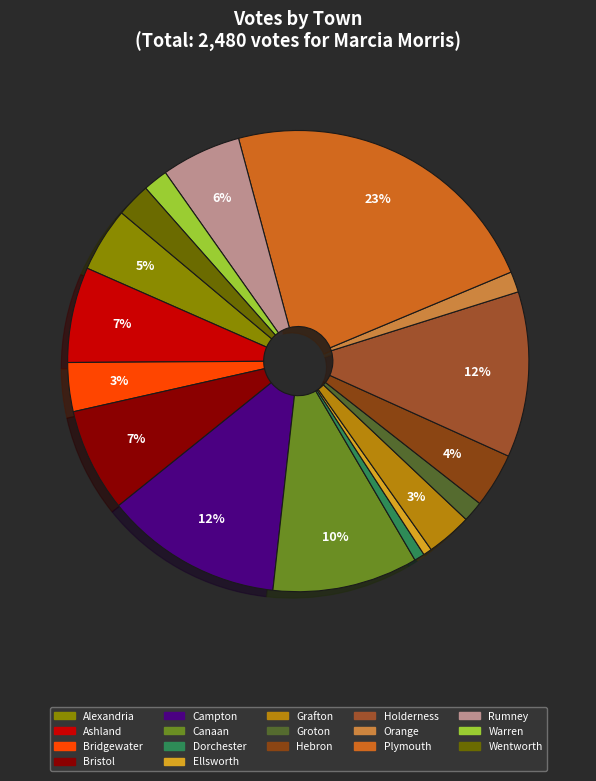

What is the ratio of the value at Wentworth to the value at Holderness?

0.2